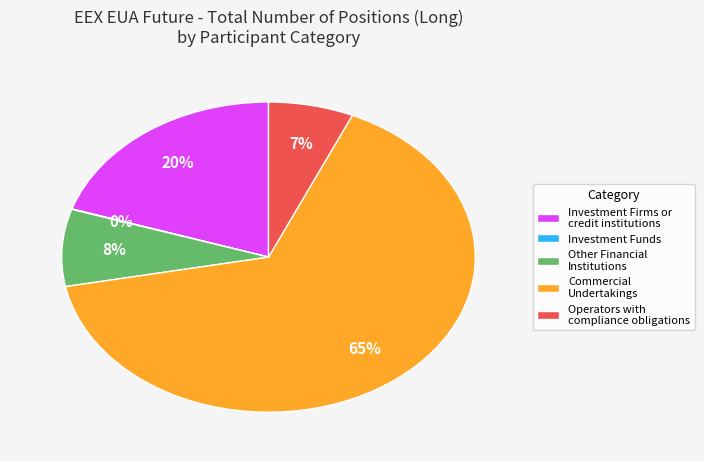

Between Investment Firms or credit institutions and Commercial Undertakings, which is larger?

Commercial Undertakings